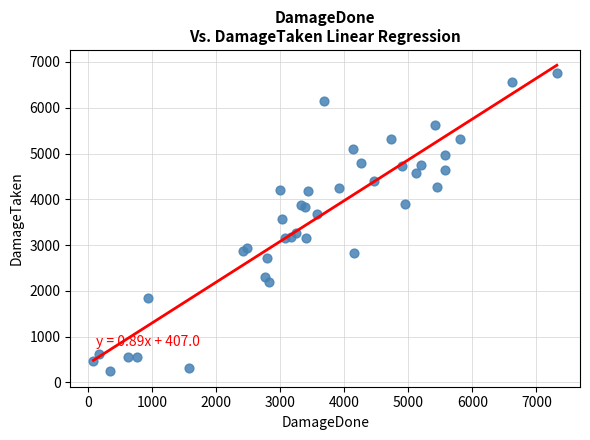

What Y value in the scatter plot is closest to 3501?

3575